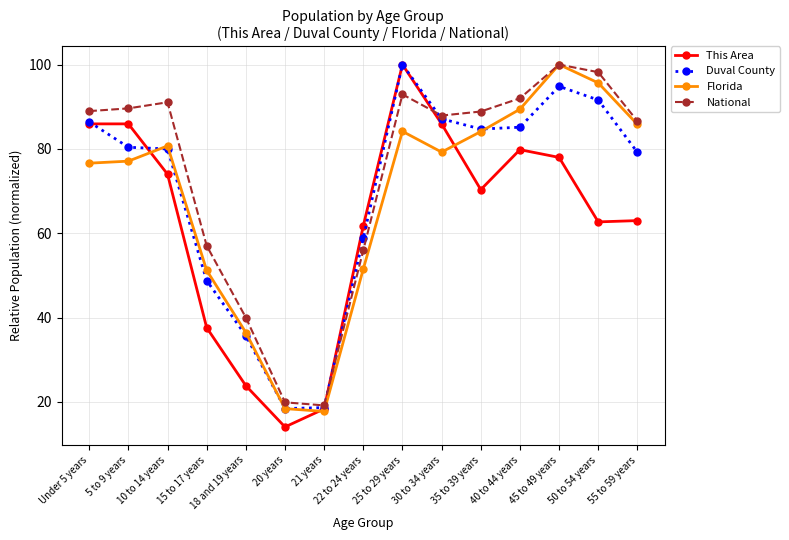

What is the sum of all This Area values?

941.3